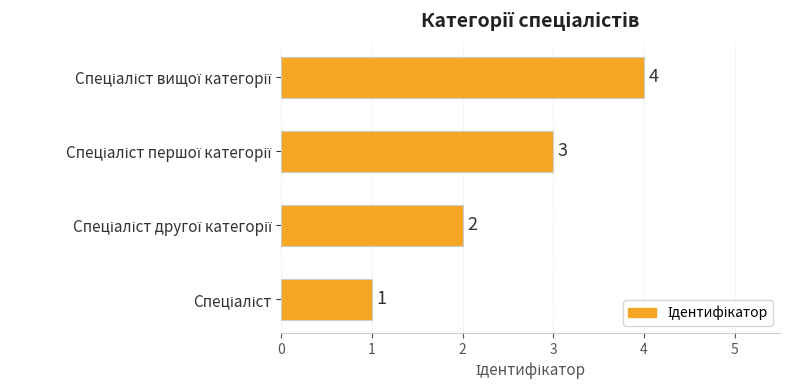

What is the sum of all values?

10